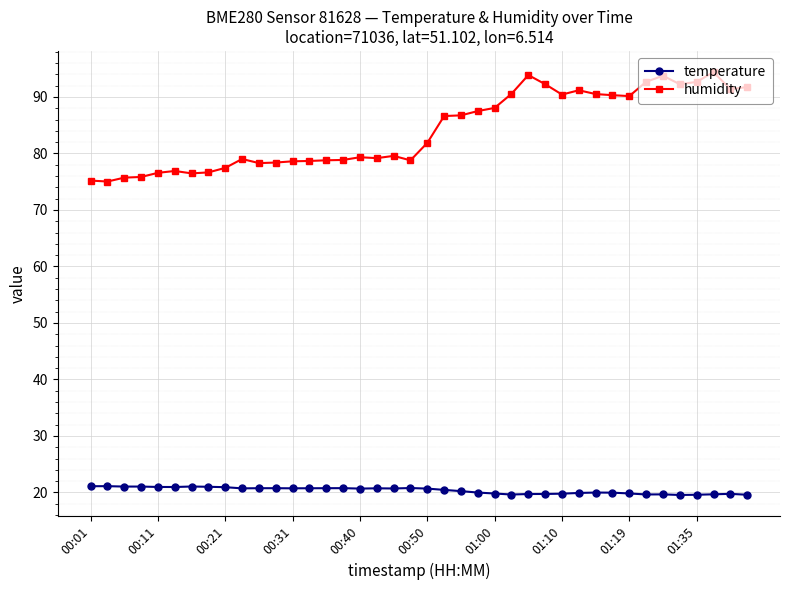

List the series in order of their overall mean, highest first.

humidity, temperature